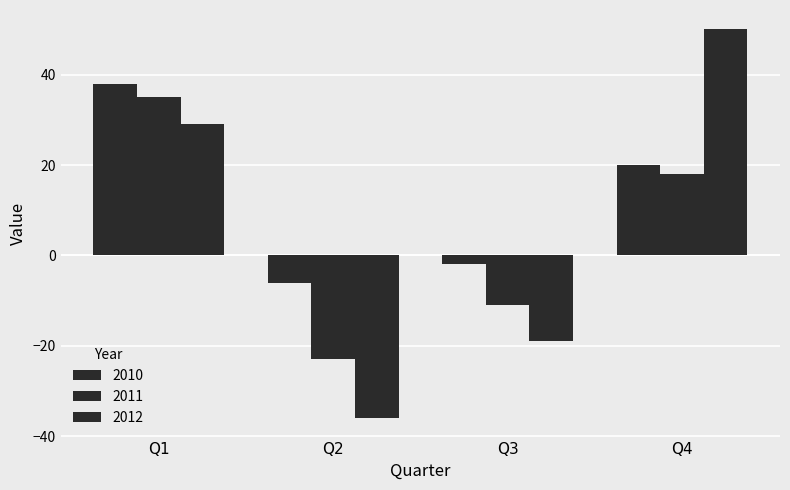

The 2011 series shows -14 at Q2. True or false?

False